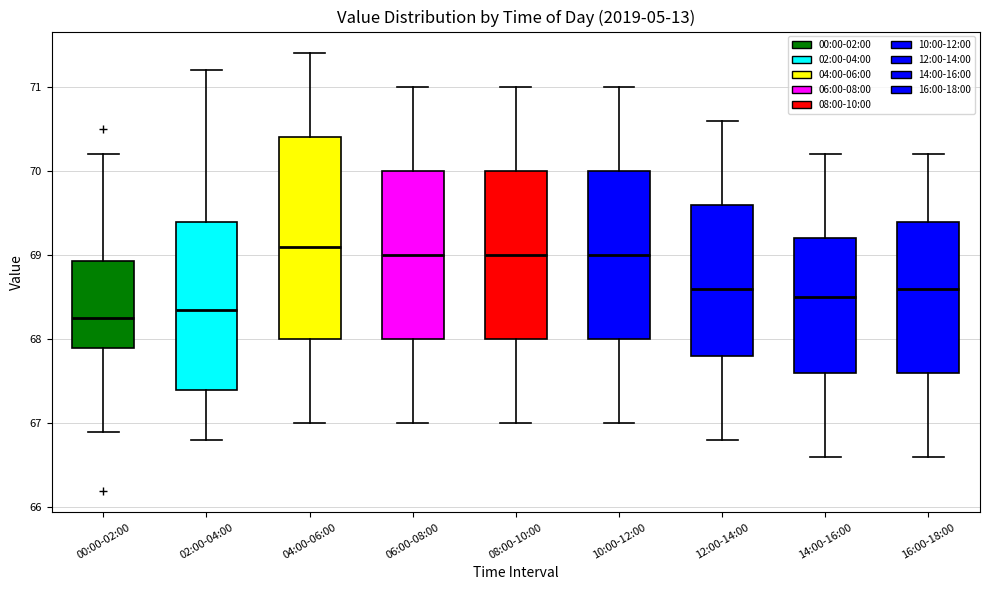

Reading left to right, read every box against the y-axis: the position of its median line, the range the box covers, and the ends of its whiskers. The values are not printed on the chart, so give them approximately, as read against the axis.

00:00-02:00: median 68.3, box 67.9 to 68.9, whiskers 66.9 to 70.2
02:00-04:00: median 68.4, box 67.4 to 69.4, whiskers 66.8 to 71.2
04:00-06:00: median 69.1, box 68.0 to 70.4, whiskers 67.0 to 71.4
06:00-08:00: median 69.0, box 68.0 to 70.0, whiskers 67.0 to 71.0
08:00-10:00: median 69.0, box 68.0 to 70.0, whiskers 67.0 to 71.0
10:00-12:00: median 69.0, box 68.0 to 70.0, whiskers 67.0 to 71.0
12:00-14:00: median 68.6, box 67.8 to 69.6, whiskers 66.8 to 70.6
14:00-16:00: median 68.5, box 67.6 to 69.2, whiskers 66.6 to 70.2
16:00-18:00: median 68.6, box 67.6 to 69.4, whiskers 66.6 to 70.2